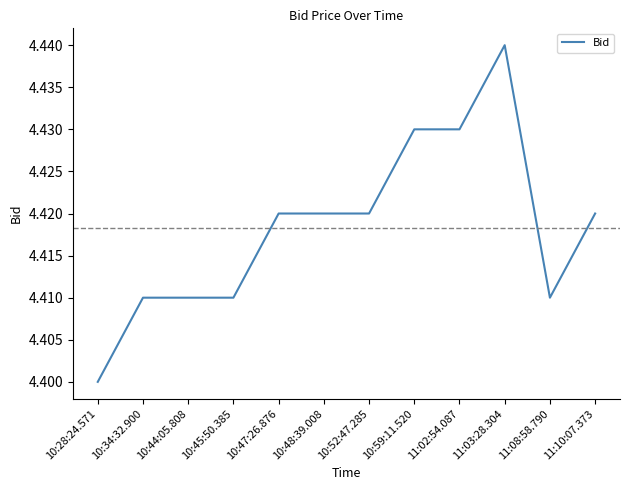

Count the values in the range 4 to 5.

12